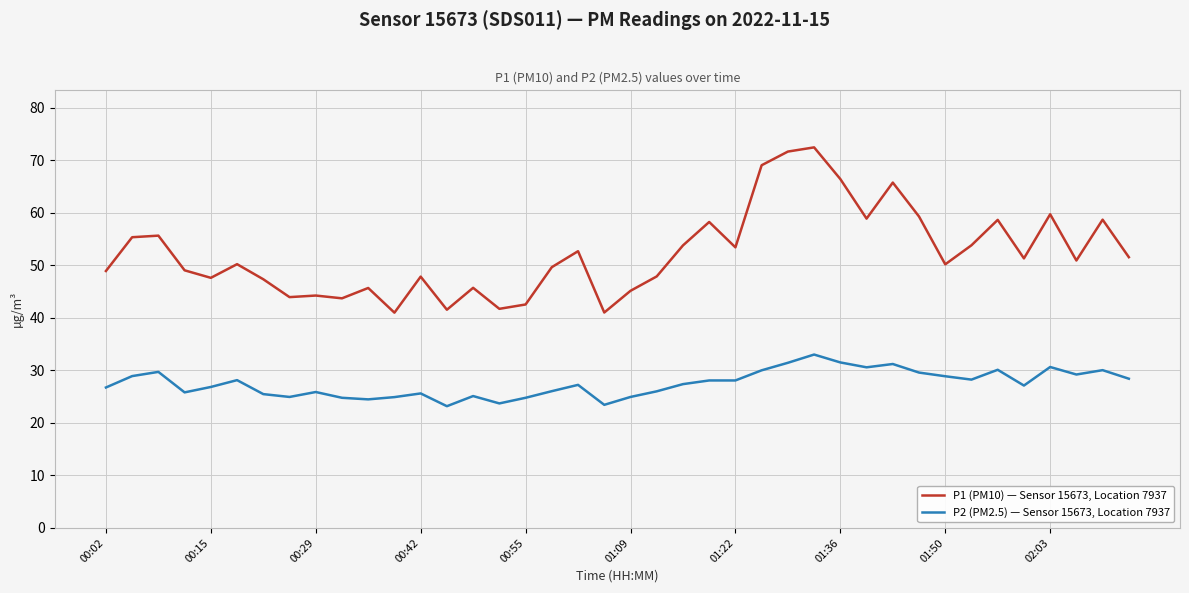

What is the sum of all P2 (PM2.5) — Sensor 15673, Location 7937 values?

1099.8